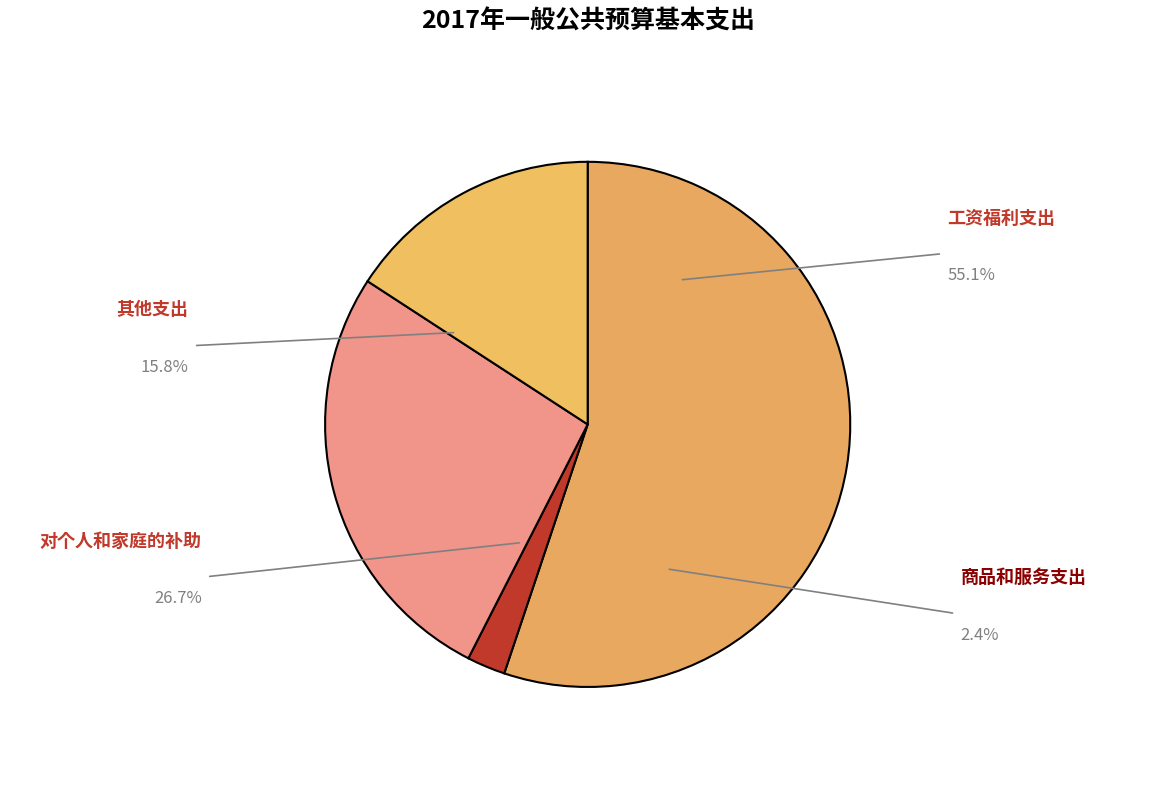

True or false: 其他支出 accounts for 16% of the total.

True